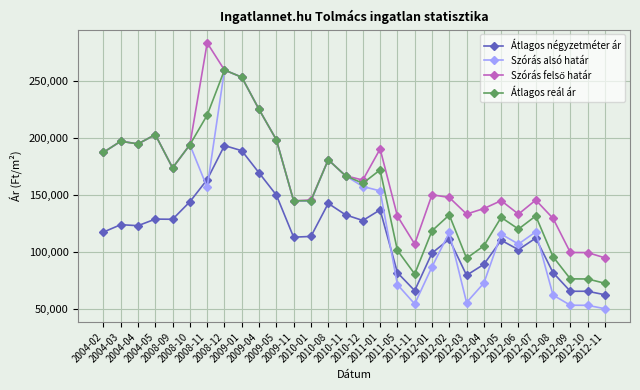

At how many categories does at least one series exceed 91865?

30